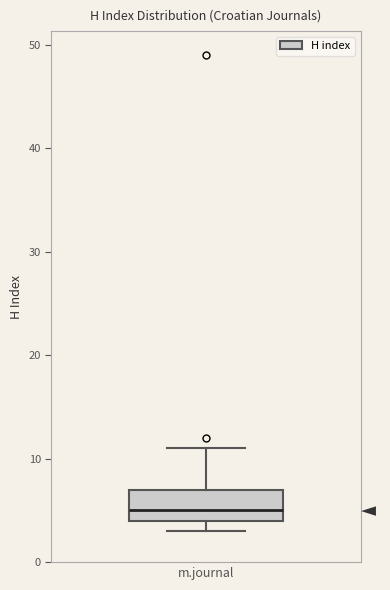

Where does the upper whisker of the box for m.journal end on the y-axis? The values are not printed on the chart, so give them approximately, as read against the axis.

11